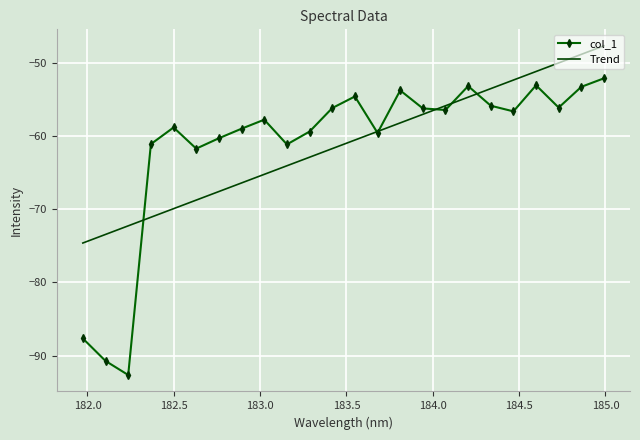

What is the minimum value for Trend?

-74.6